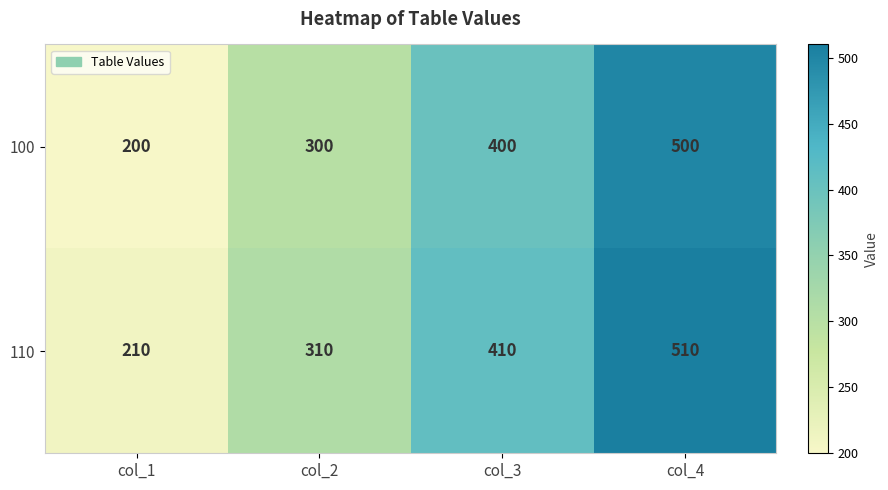

What is the maximum value shown in the chart?

510